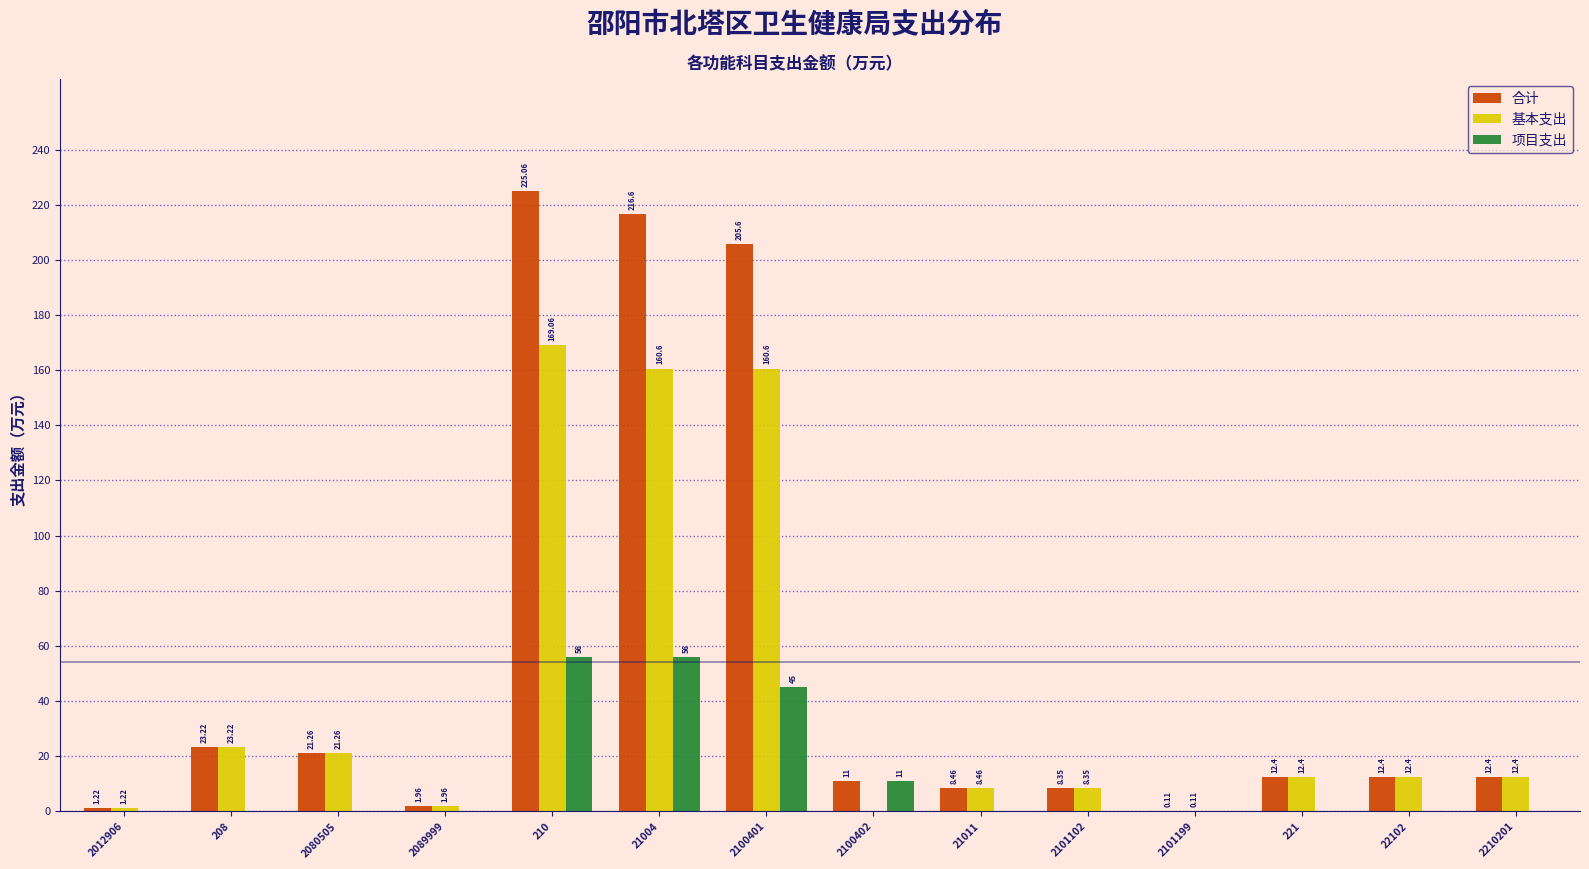

What is the total value across all series at 2089999?

3.9